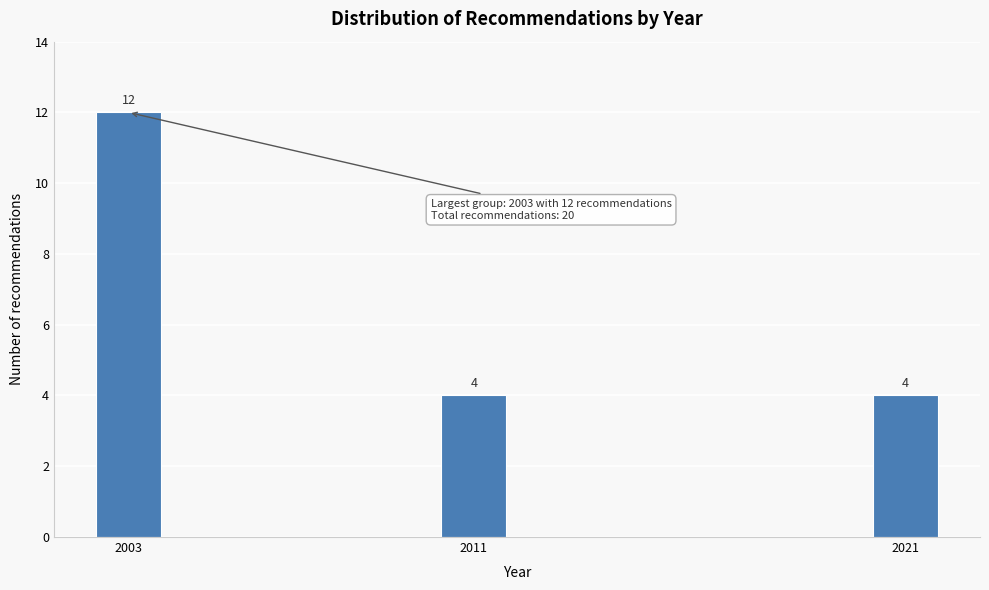

Reading left to right, what are all the values shown in this chart?

12	4	4